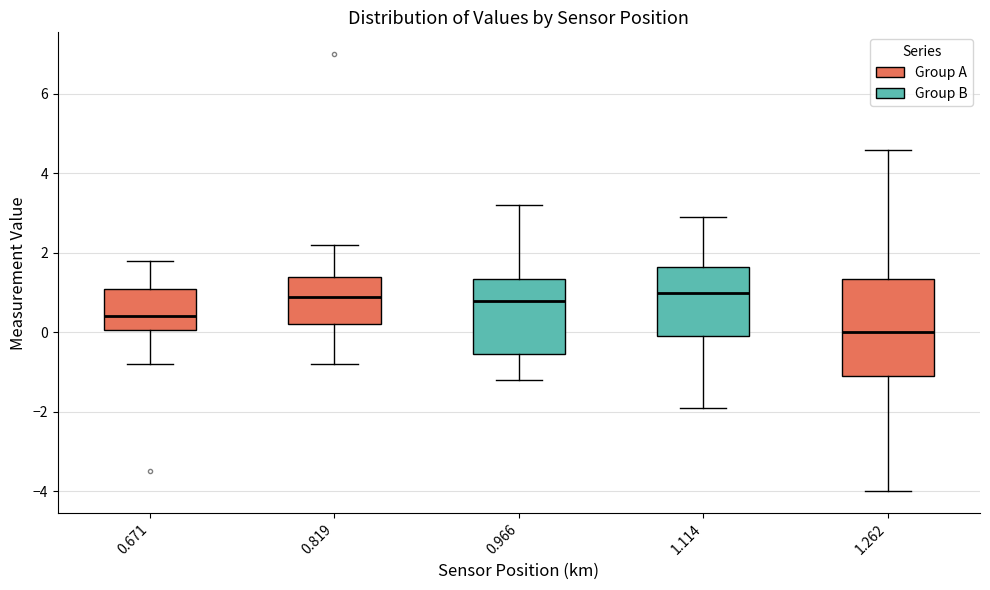

Which box is the tallest, from its lower edge to its upper edge?

1.262